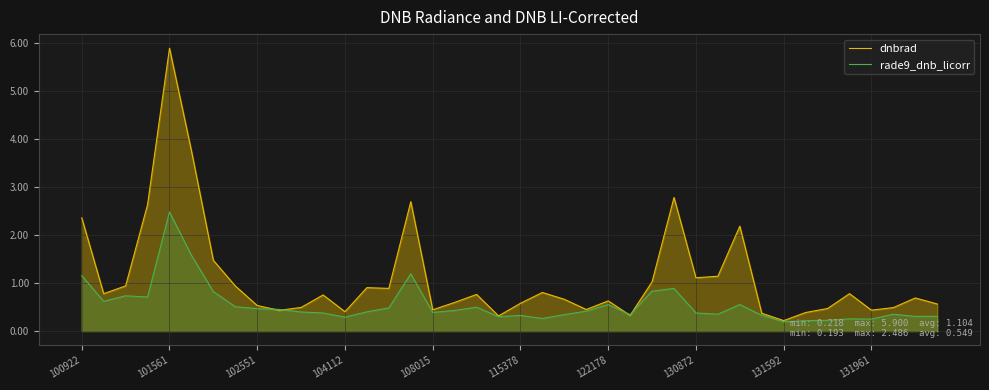

At which category is the sum across all series the highest?

101561